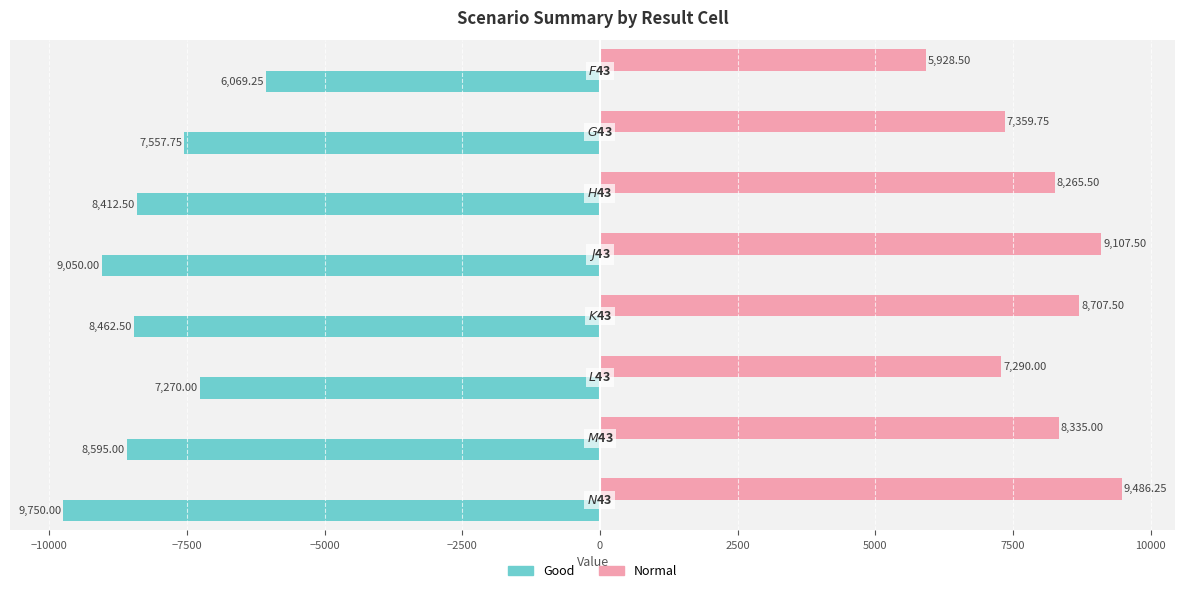

How many values in the Good series are below -8412?

5